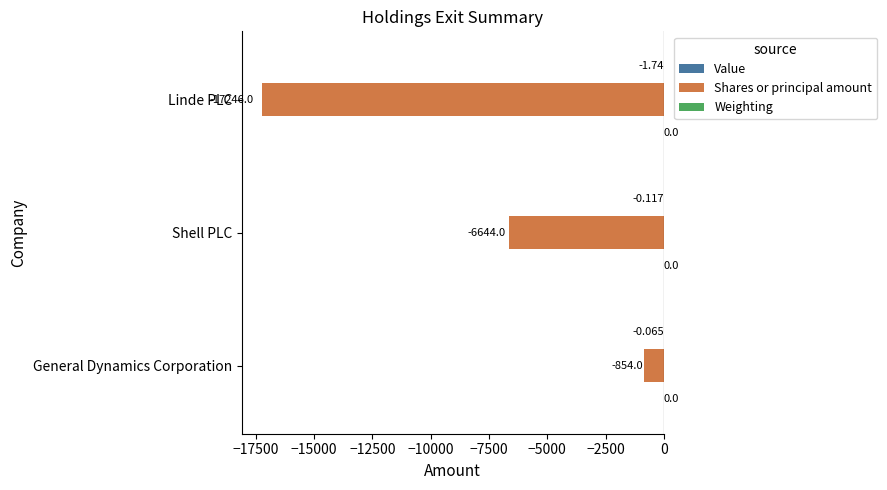

At which label does Shares or principal amount reach its peak?

General Dynamics Corporation